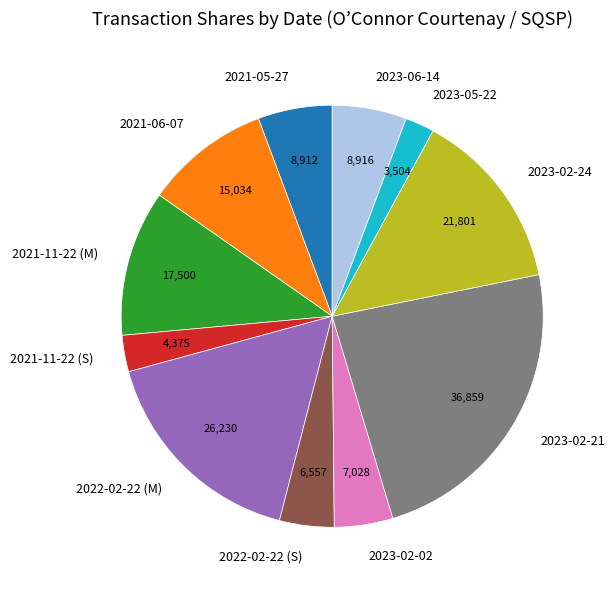

The 2021-11-22 (M) slice represents 25% of the pie. True or false?

False